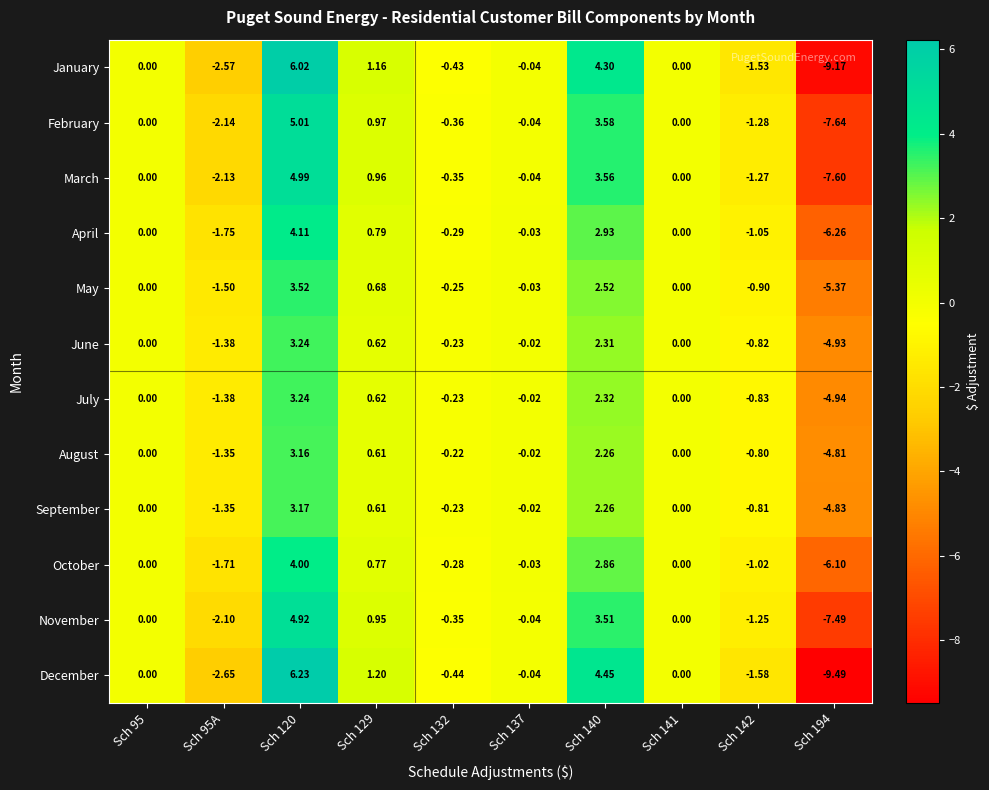

Is the value of June at Sch 141 greater than the value of February at Sch 129?

No